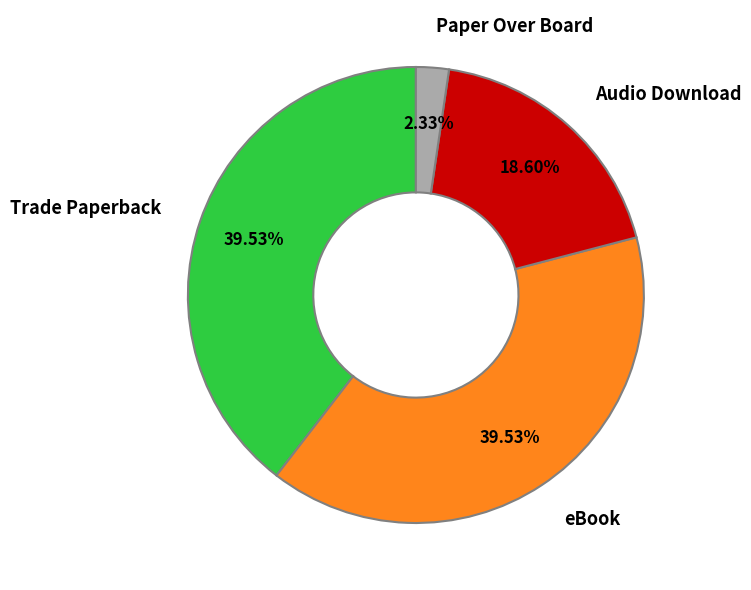

Is there a majority slice in this chart?

No